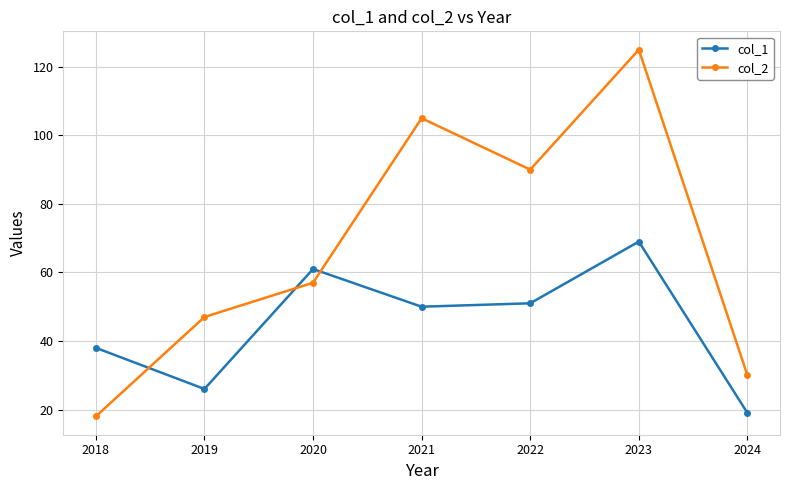

The col_1 series shows 38 at 2018. True or false?

True